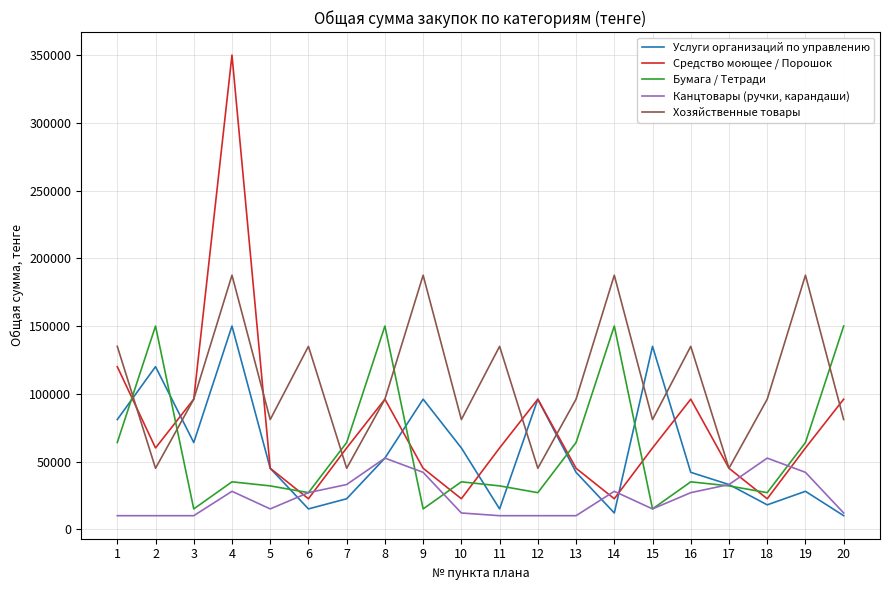

At which label does Бумага / Тетради first exceed 35000?

1